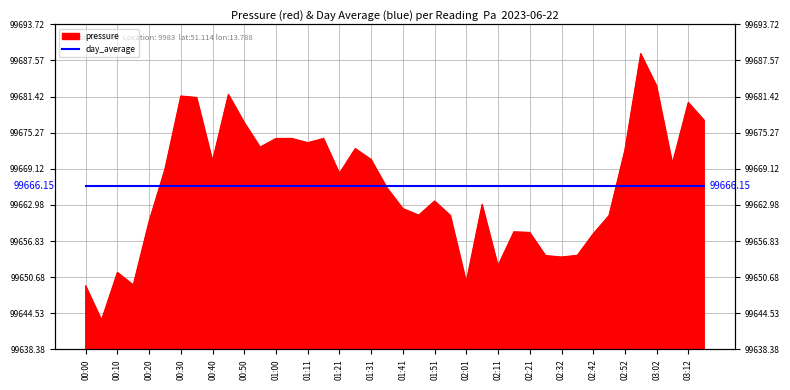

How many lines are shown in the chart?

1